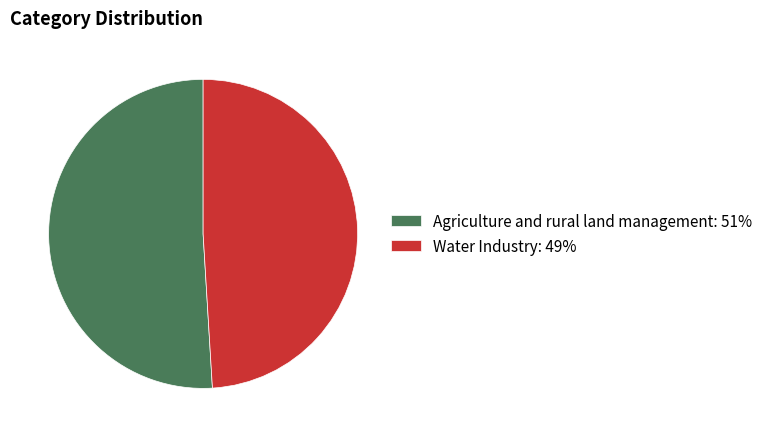

Does Agriculture and rural land management: 51% account for over 50% of the chart?

Yes